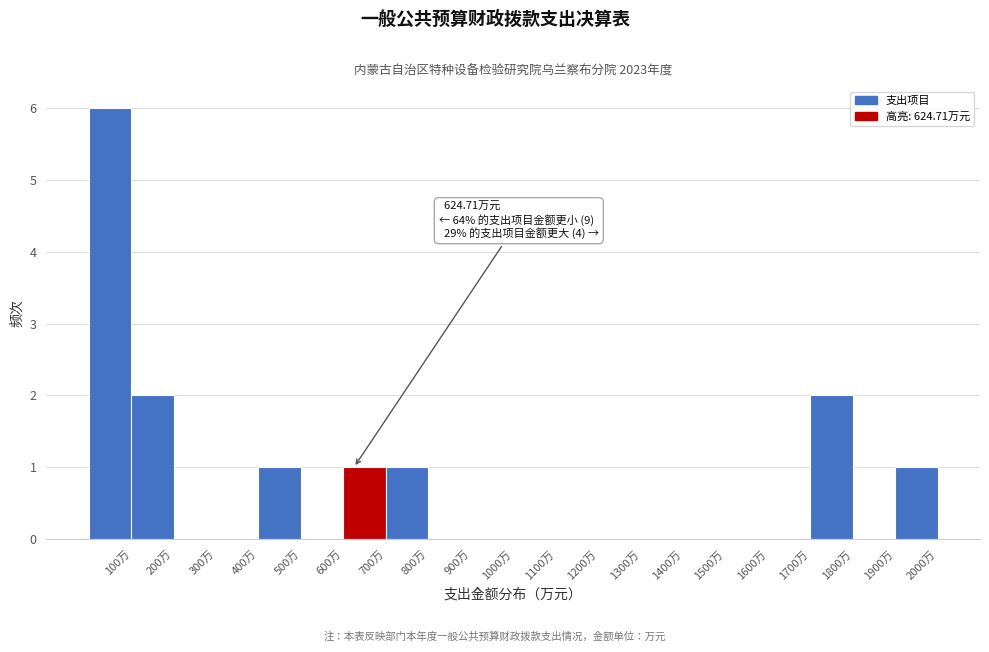

Over which range of the x-axis is the bar tallest?

0 to 100